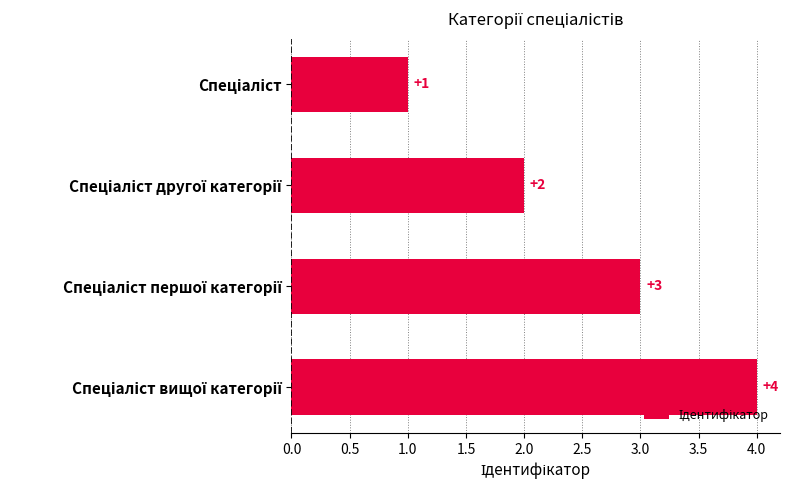

How many values are below 3?

2